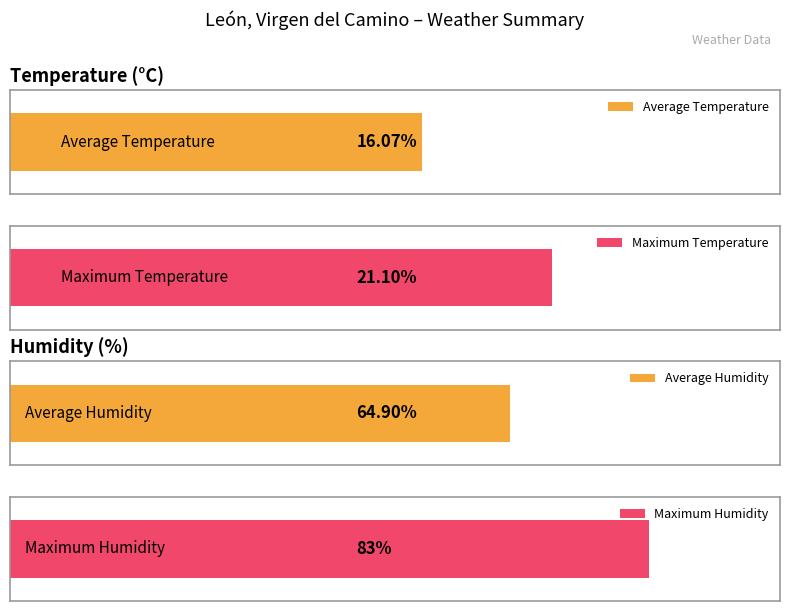

True or false: Humidity (%) has a value of 13.4 at 19:00.

False